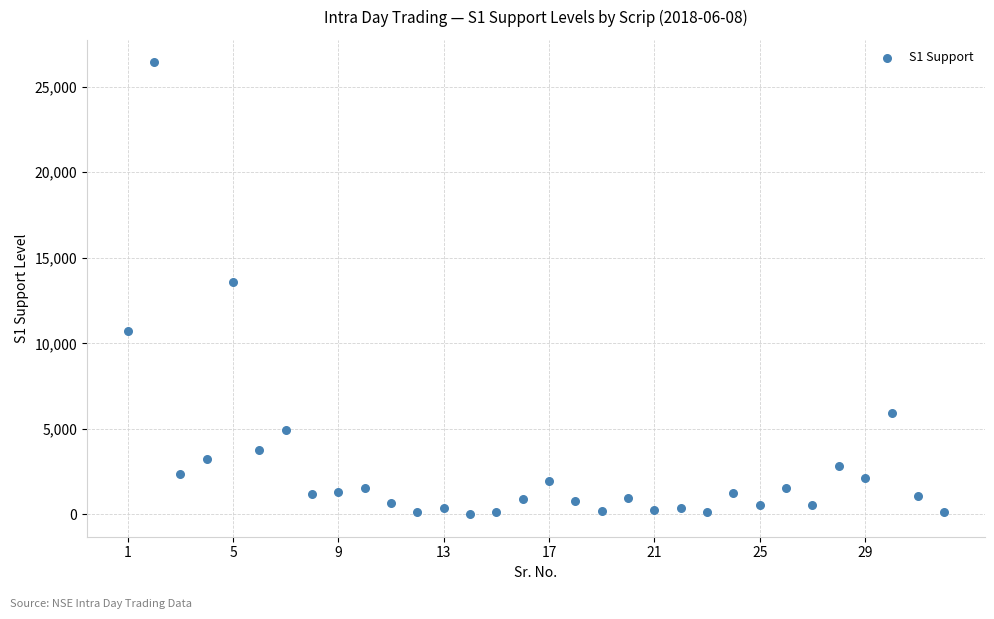

What Y value in the scatter plot is closest to 13215?

13568.0